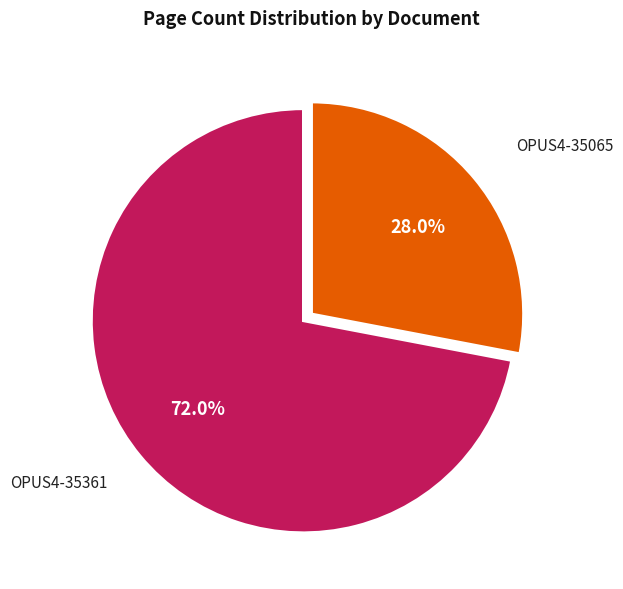

To the nearest percent, what is the combined percentage of OPUS4-35065 and OPUS4-35361?

100%